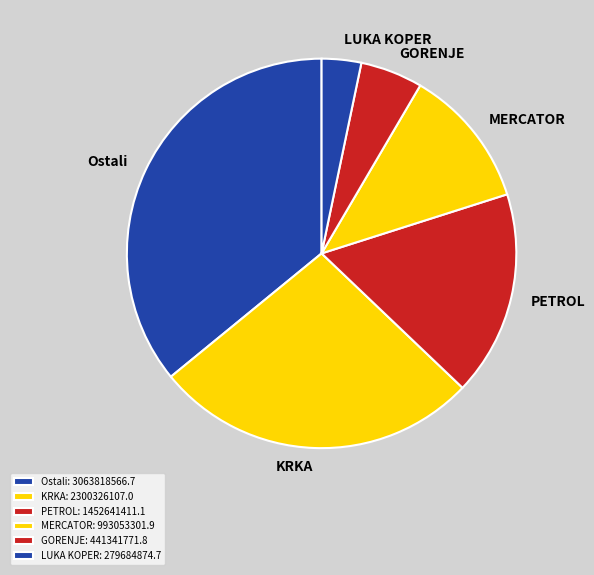

Is there any slice that represents more than half of the pie?

No